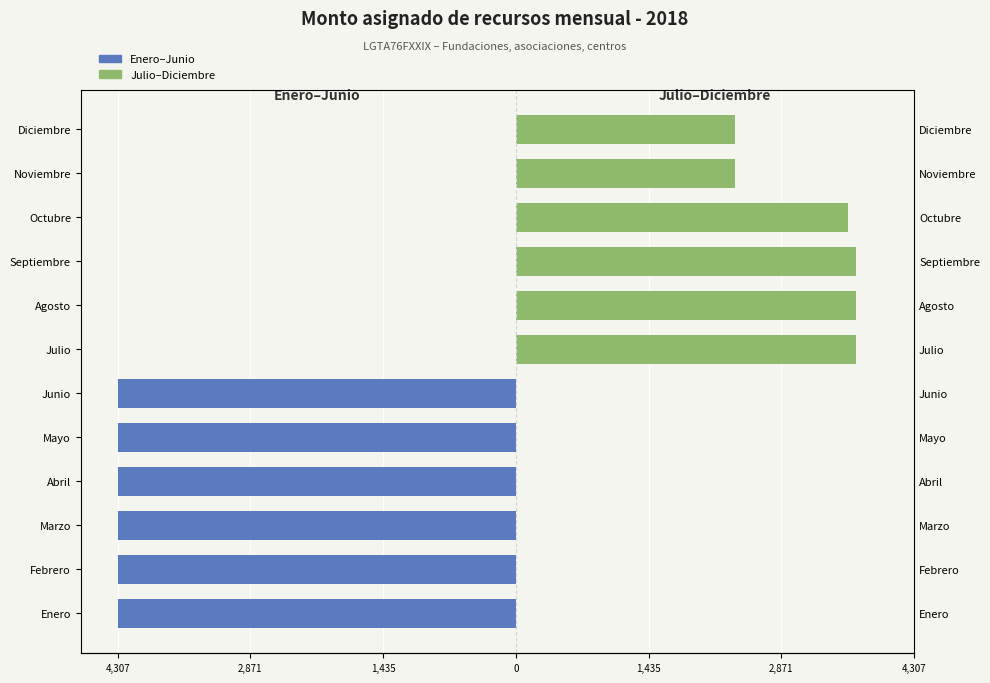

True or false: Julio–Diciembre has a value of 1243.7 at Septiembre.

False